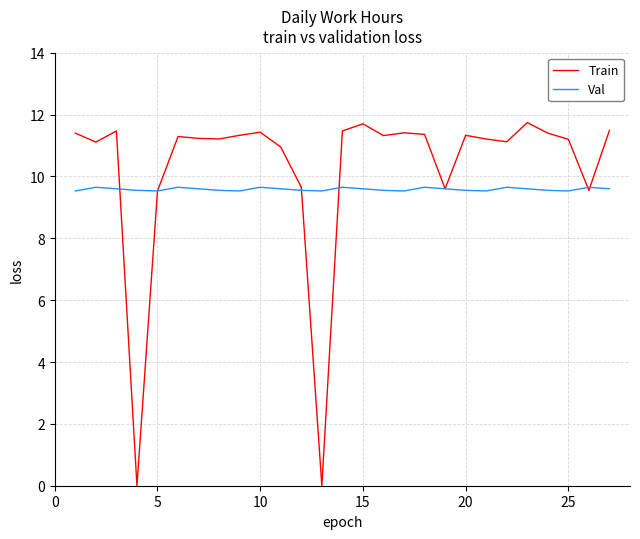

Which series has the widest spread of values?

Train